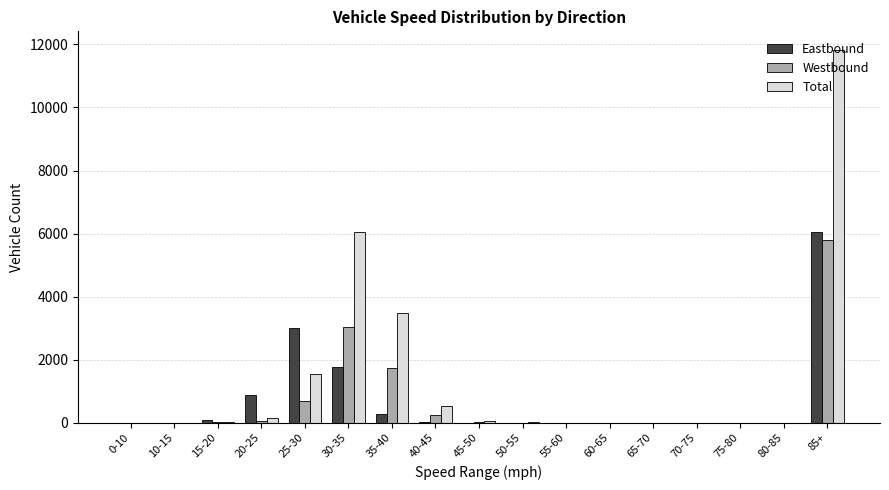

What is the sum of all Eastbound values?

12078